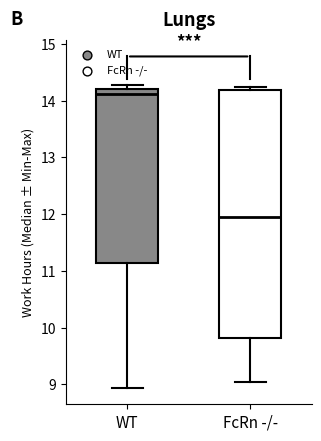

Which box is the tallest, from its lower edge to its upper edge?

FcRn -/-